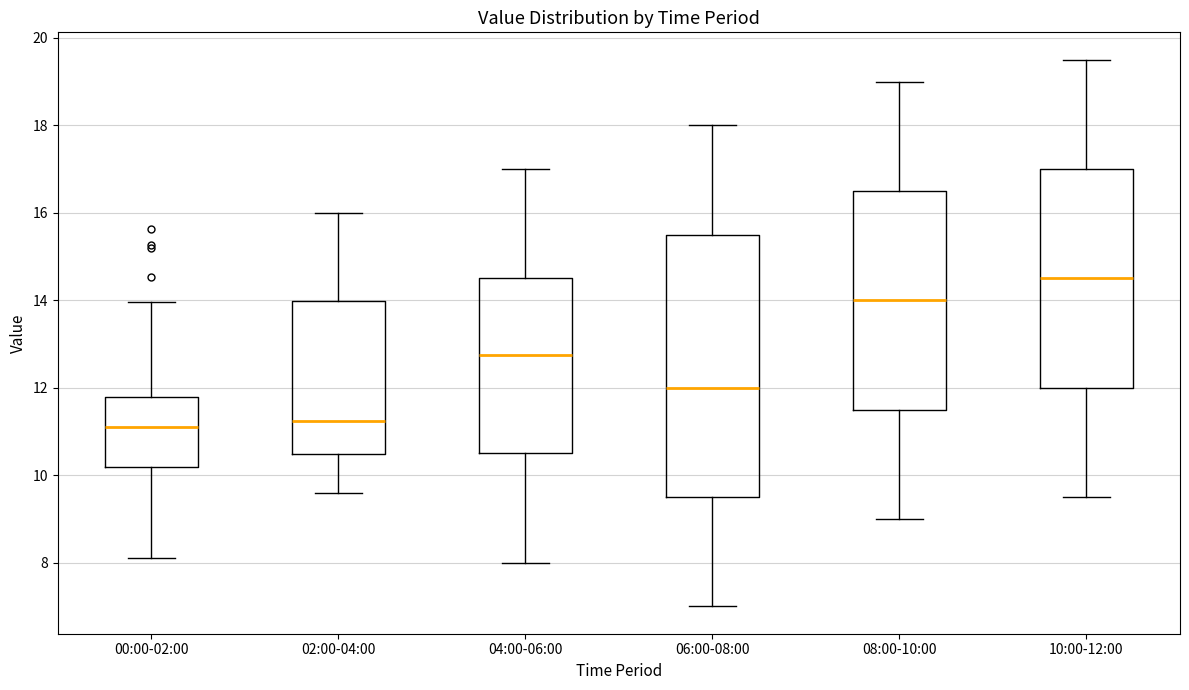

Which box has the highest median line?

10:00-12:00